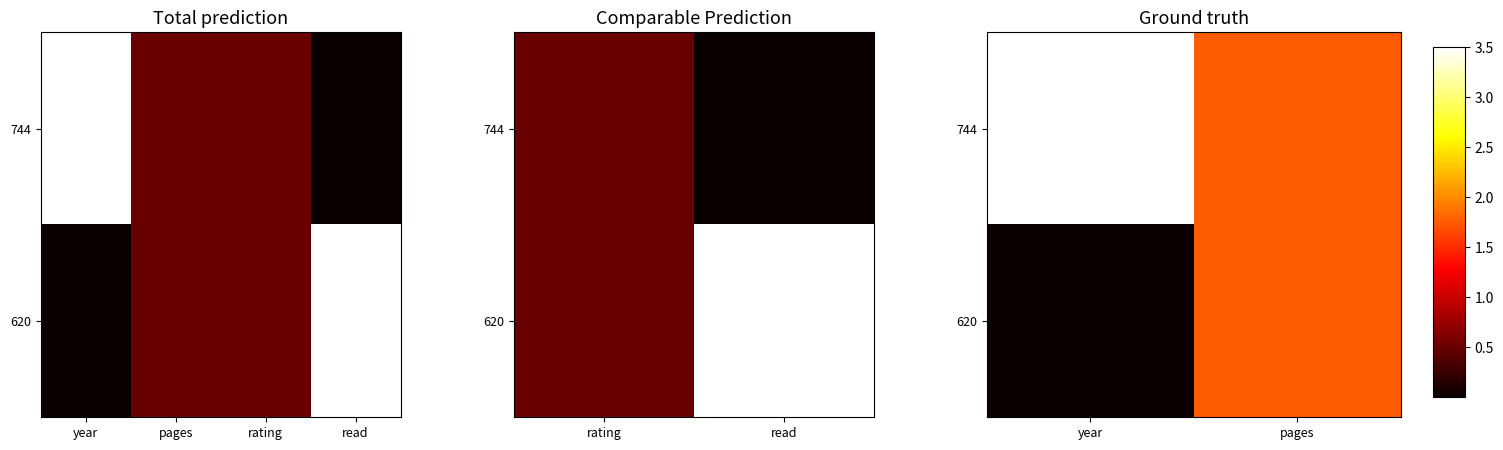

What is the difference between the maximum and minimum values in the 744 series?

1.8